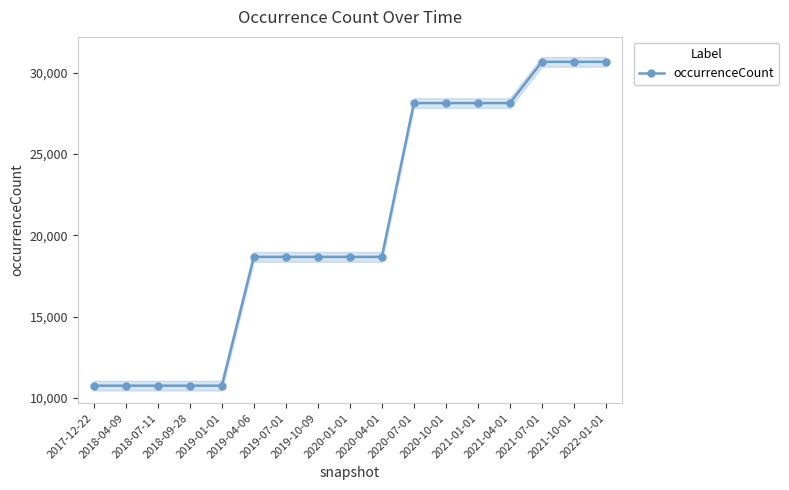

What is the sum of the values at 2020-10-01 and 2019-04-06?

46807